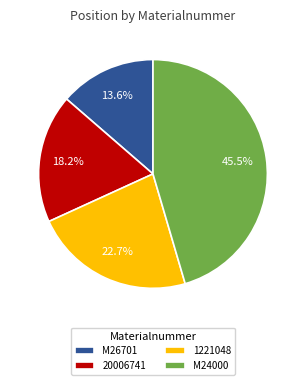

To the nearest percent, what is the difference between the largest and smallest slice percentages?

32%